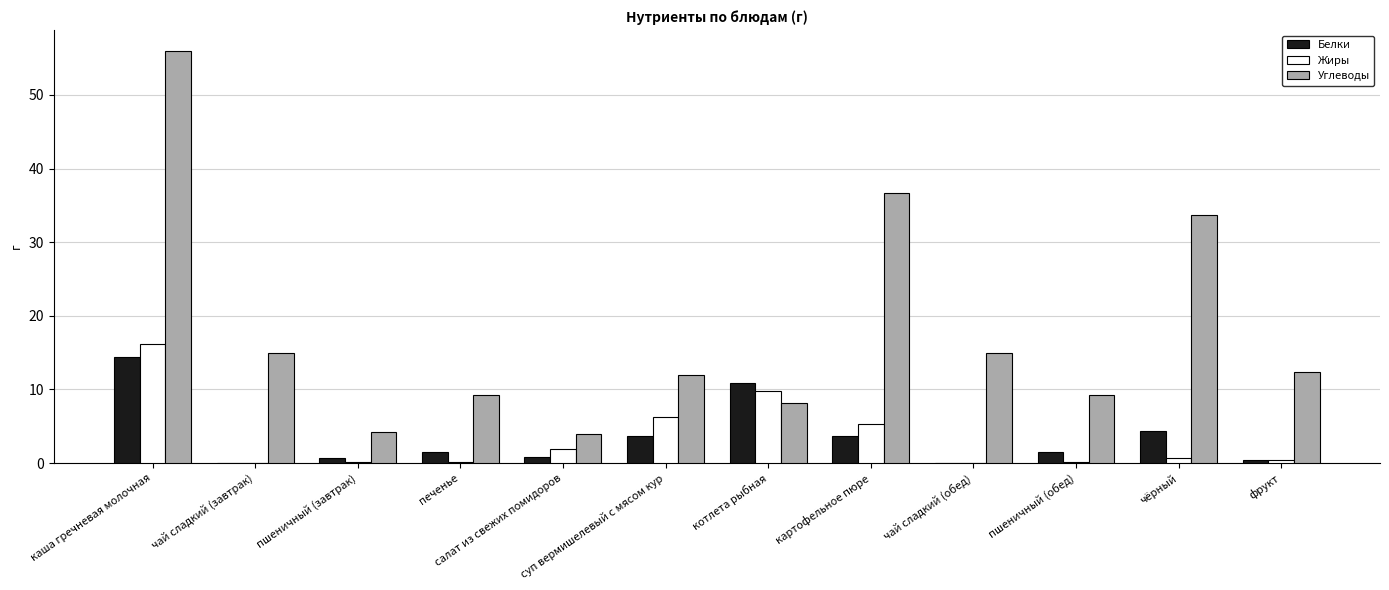

At which label does Углеводы first exceed 12?

каша гречневая молочная